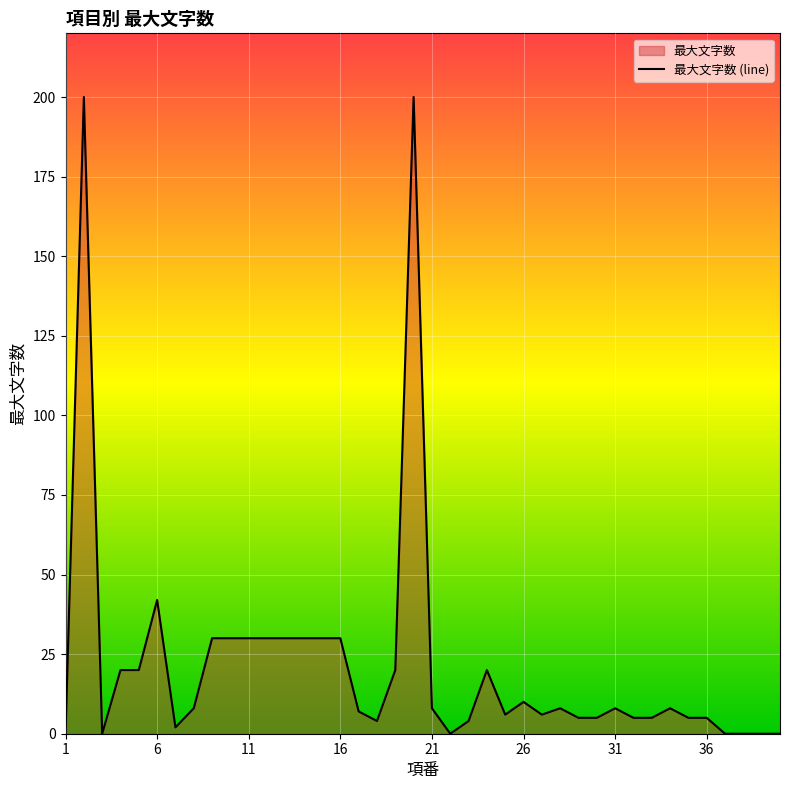

How many interior local valleys (lower than both neighbors) does the data have?

6